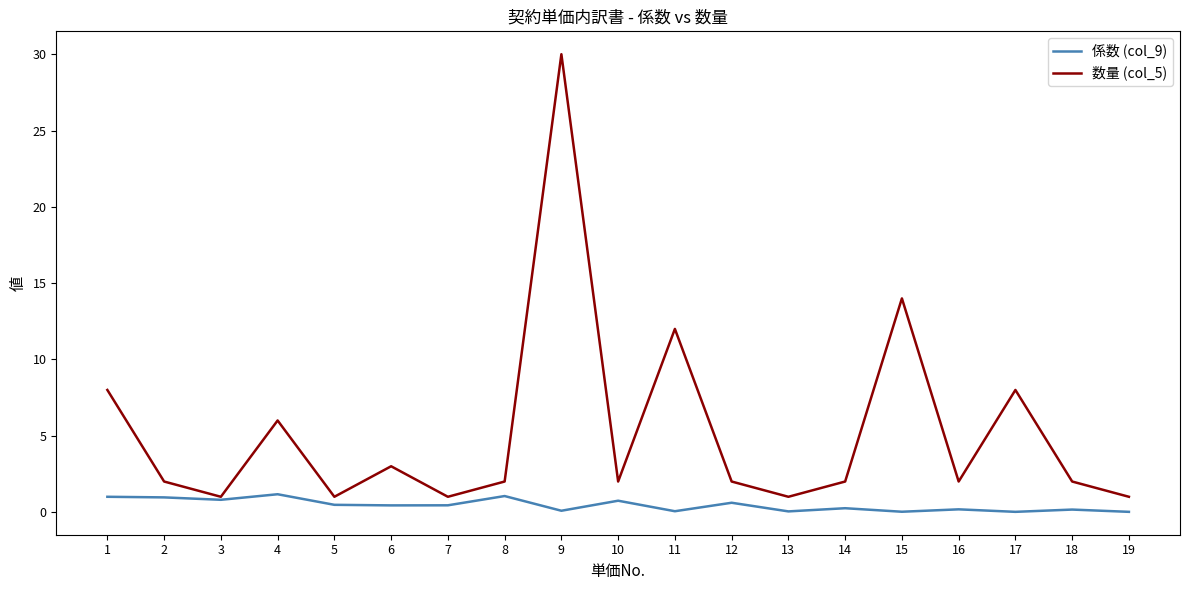

True or false: 数量 (col_5) has a value of 21.2 at 11.

False